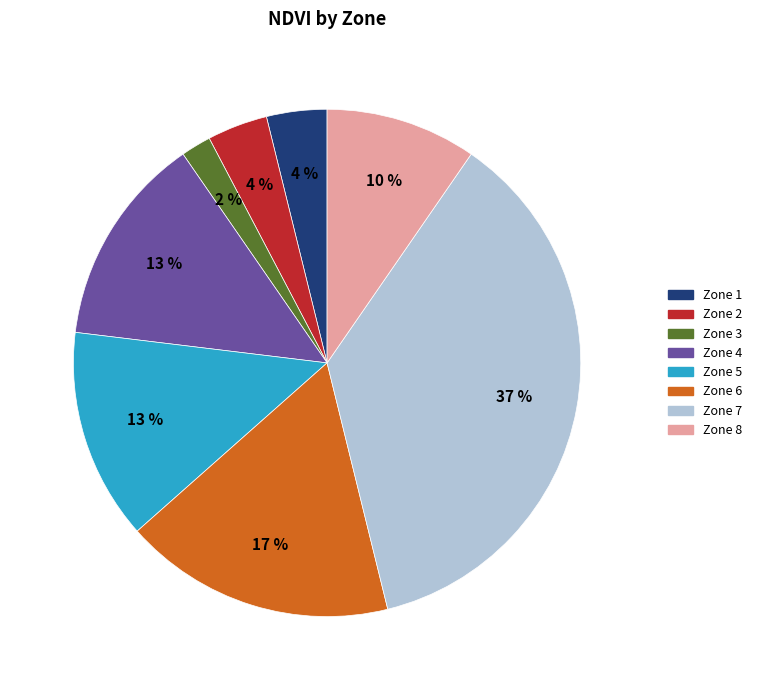

The Zone 5 slice represents 1% of the pie. True or false?

False